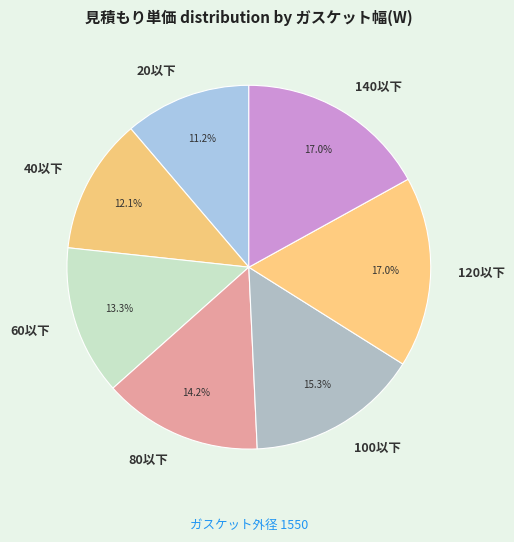

True or false: 20以下 accounts for 11% of the total.

True